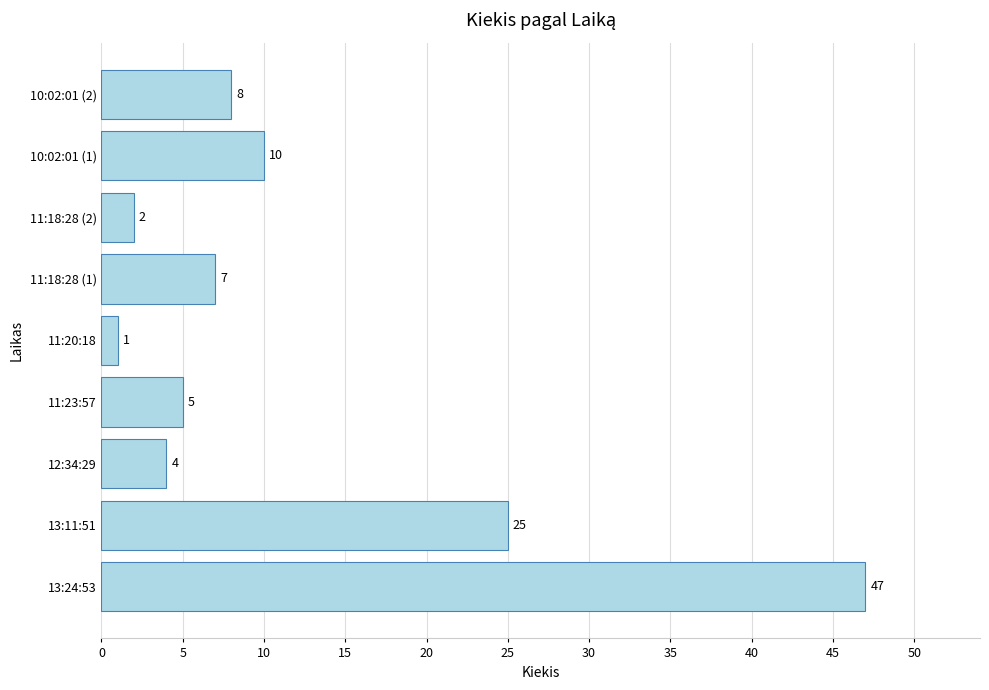

What is the minimum value shown in the chart?

1